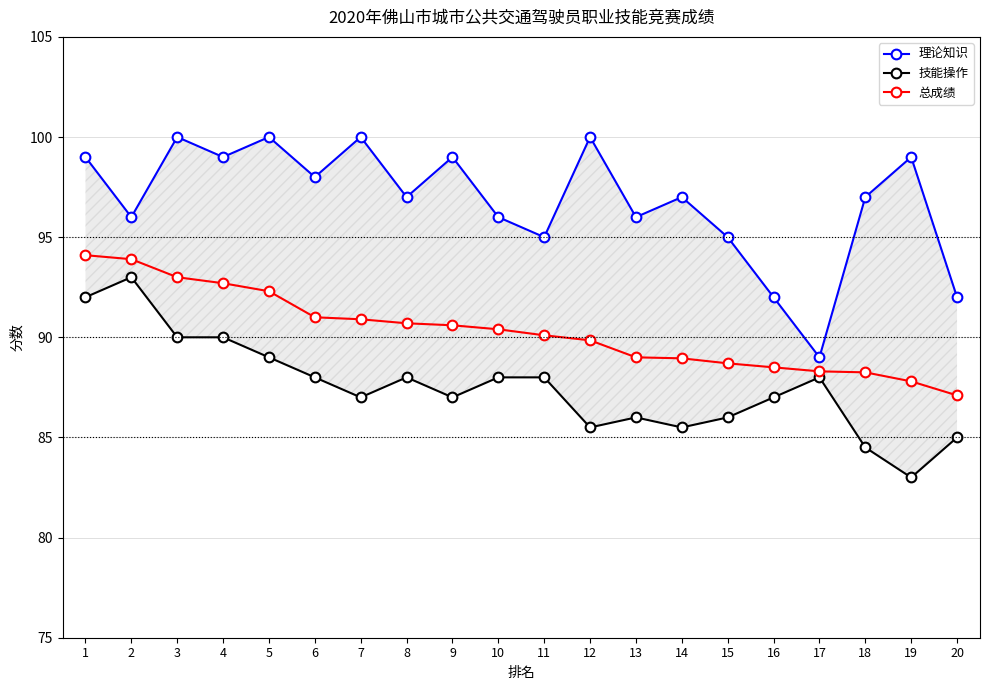

What is the total value across all series at 19?

269.8